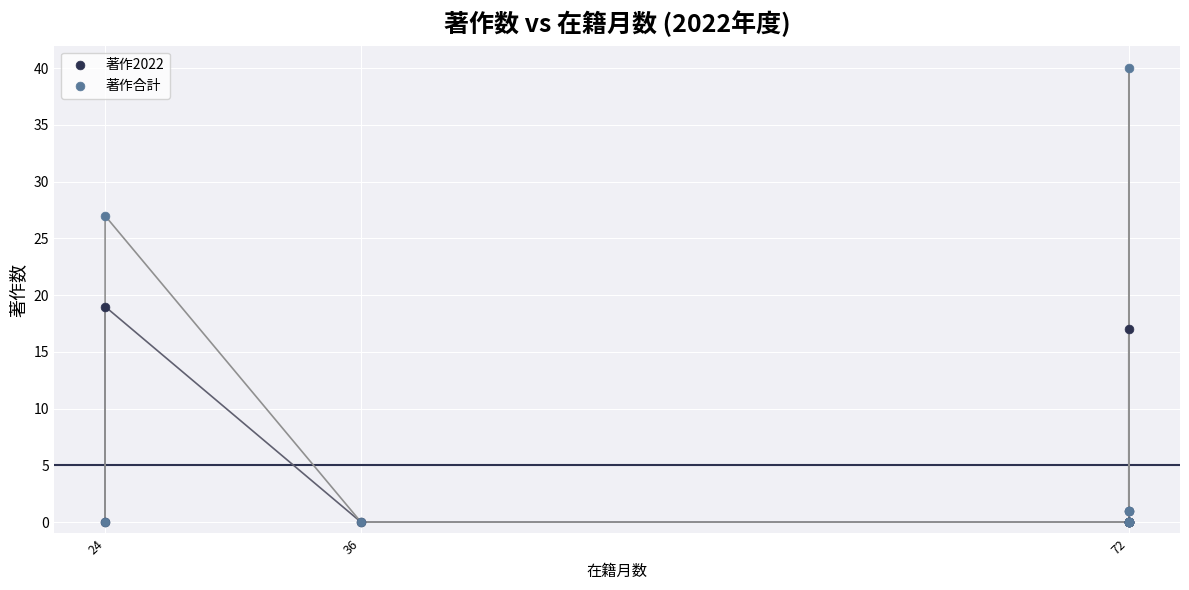

Which series has the widest spread of Y values?

著作合計